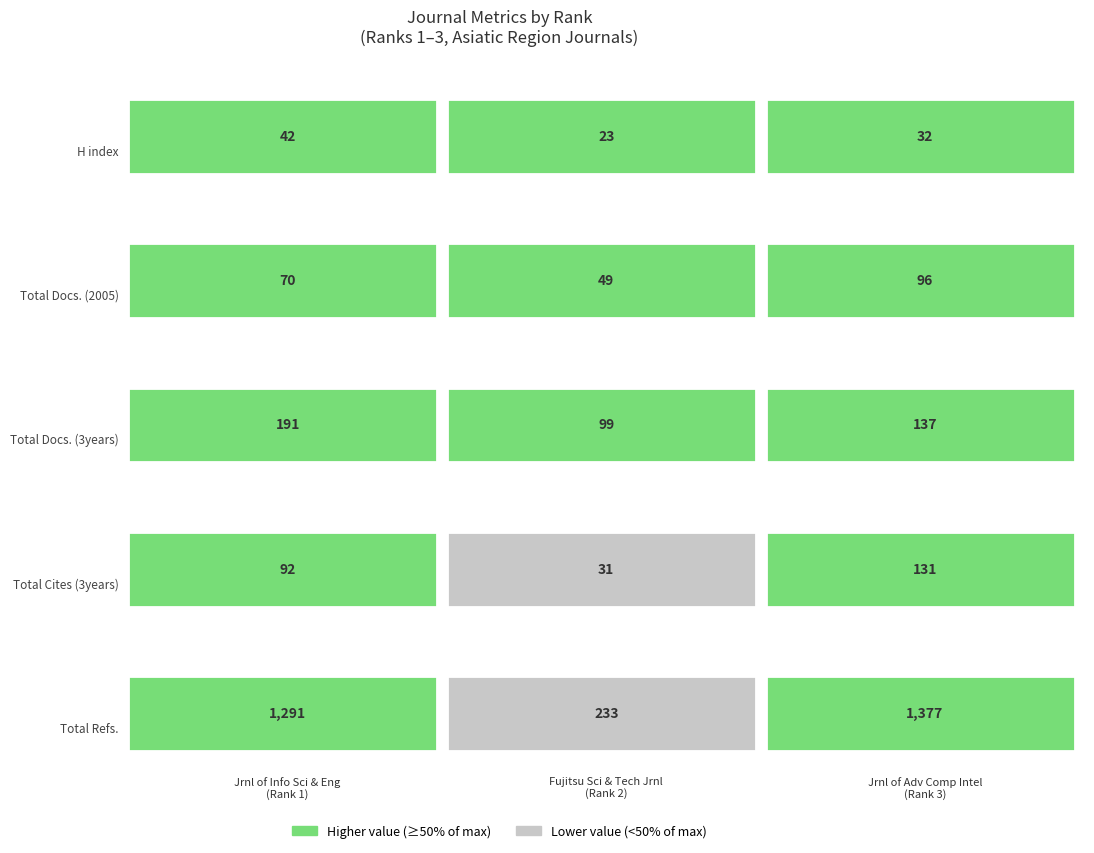

What is the sum of the Total Cites (3years) values at Rank 1 and Rank 3?

223